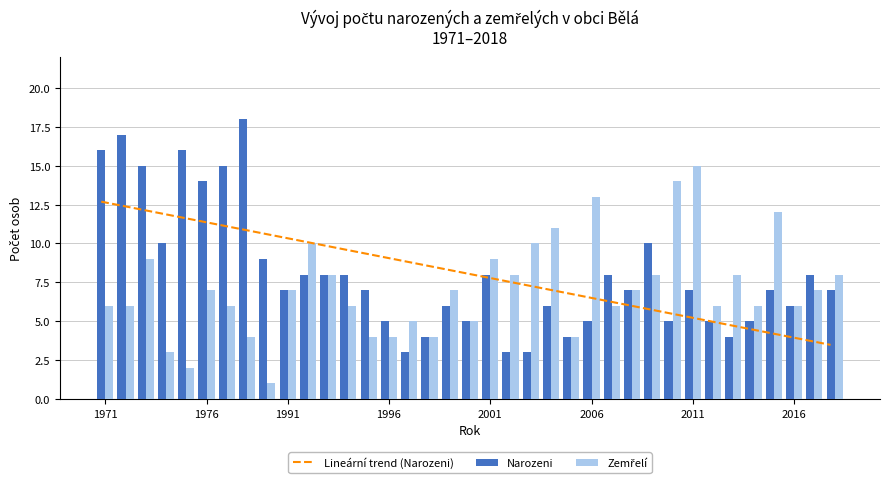

What is the highest value of the Narozeni series?

18